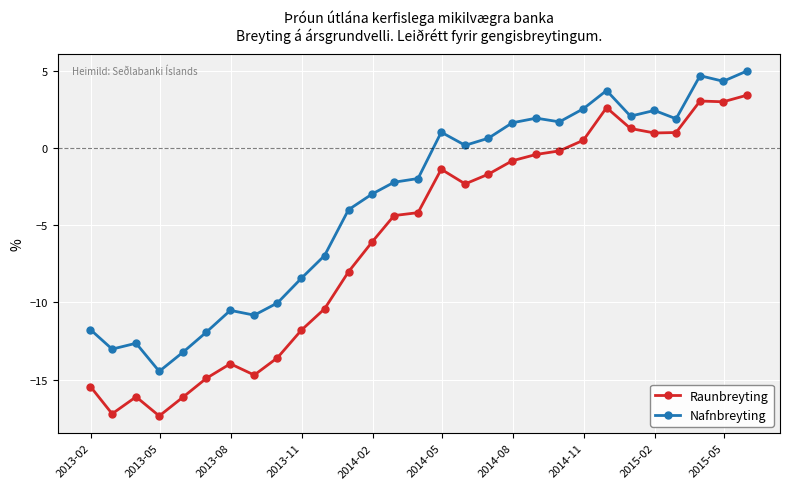

Rank the series by their average value, from highest to lowest.

Nafnbreyting, Raunbreyting